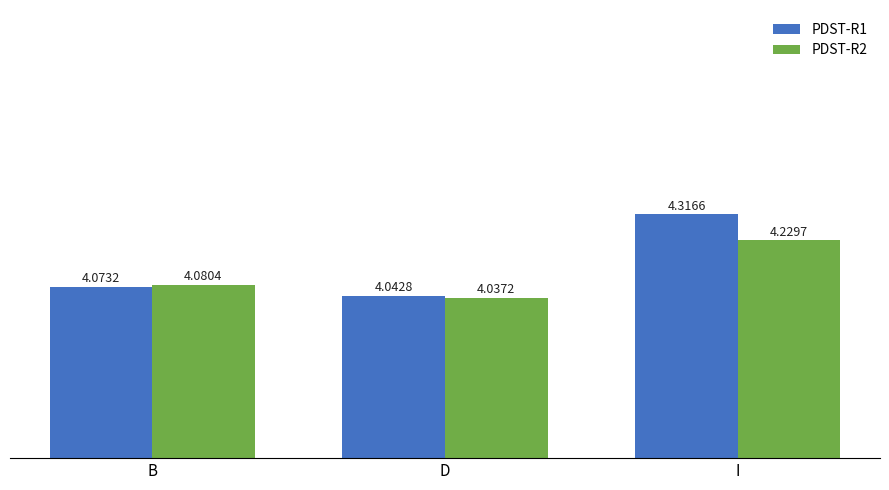

Which series changed the most between B and I?

PDST-R1